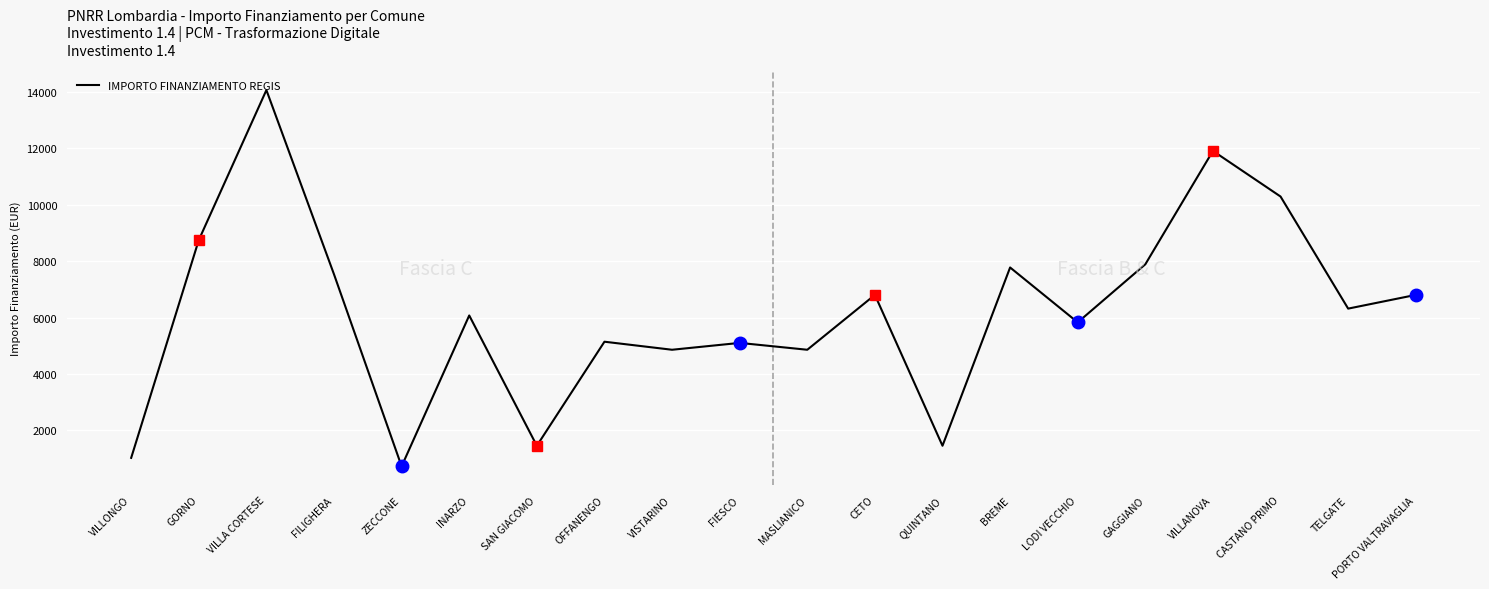

What is the sum of the values at VILLA CORTESE and FILIGHERA?

21596